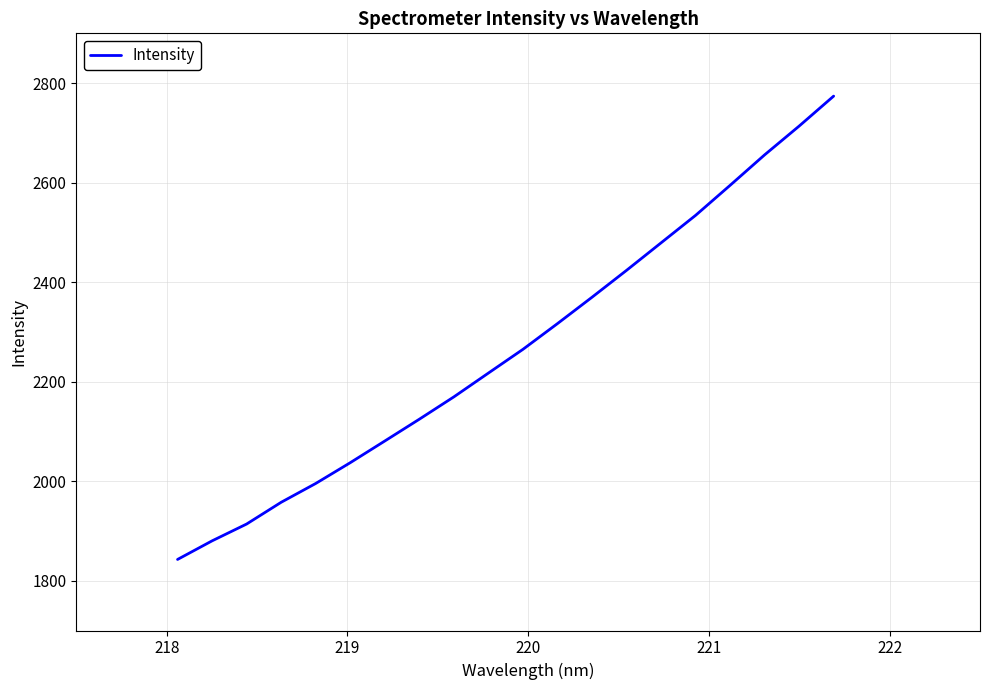

What is the maximum value shown in the chart?

2773.8